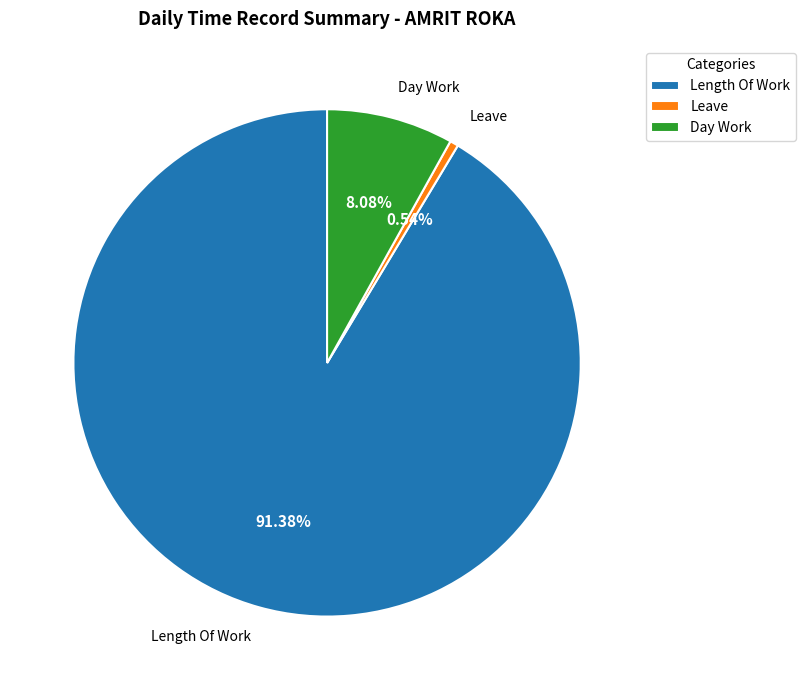

Is Length Of Work the majority of the pie?

Yes